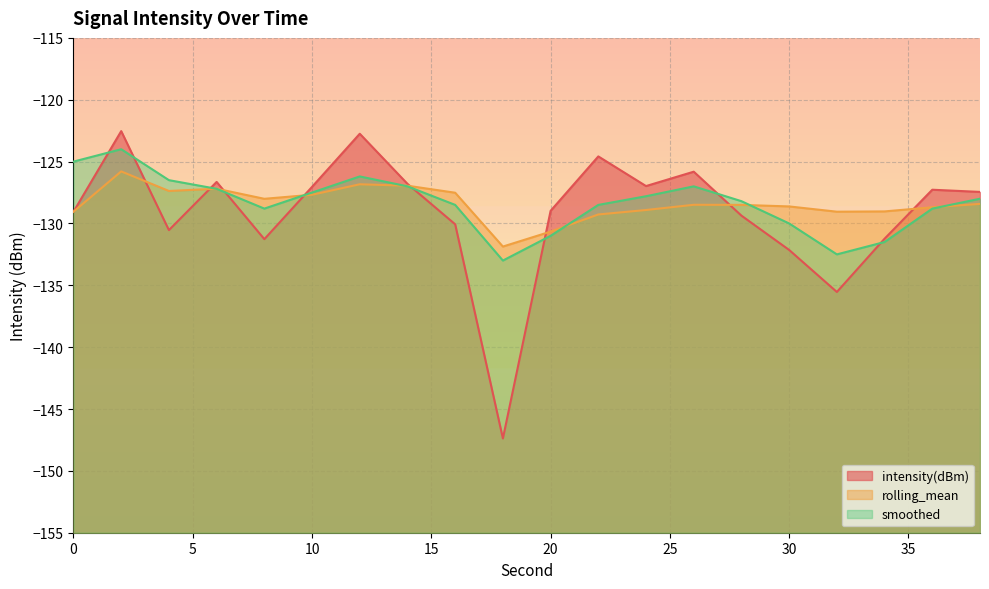

How many times do rolling_mean and smoothed cross each other?

6